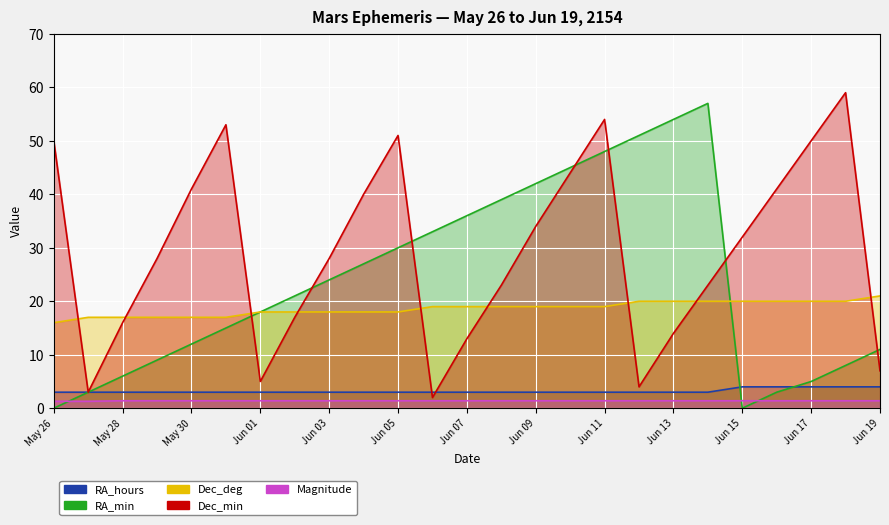

True or false: Dec_min and Magnitude cross at least once.

False